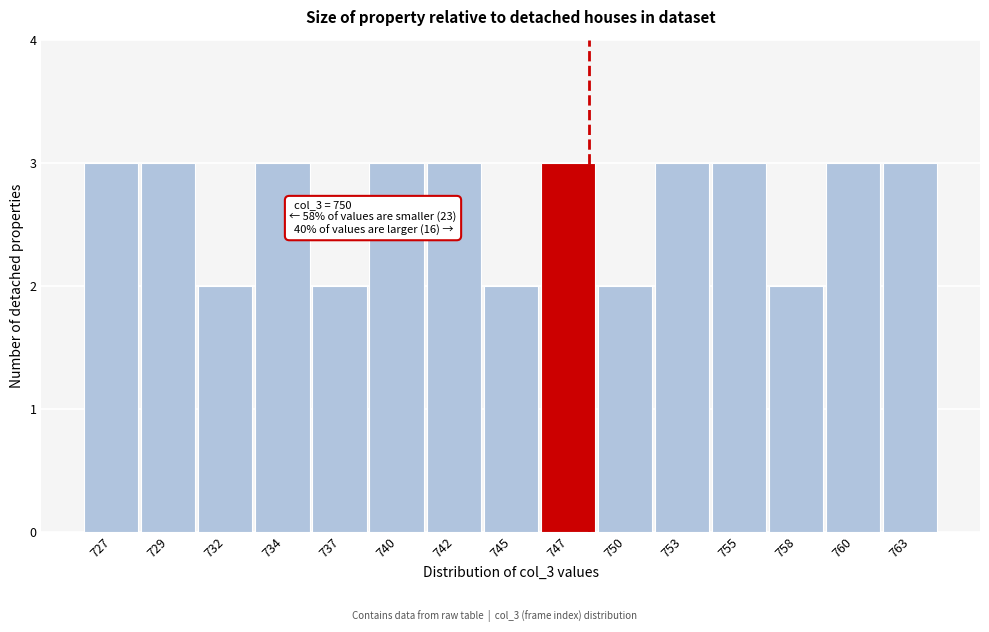

Reading right to left, transcribe all the data shown in this chart.

763=3	760=3	758=2	755=3	753=3	750=2	747=3	745=2	742=3	740=3	737=2	734=3	732=2	729=3	727=3